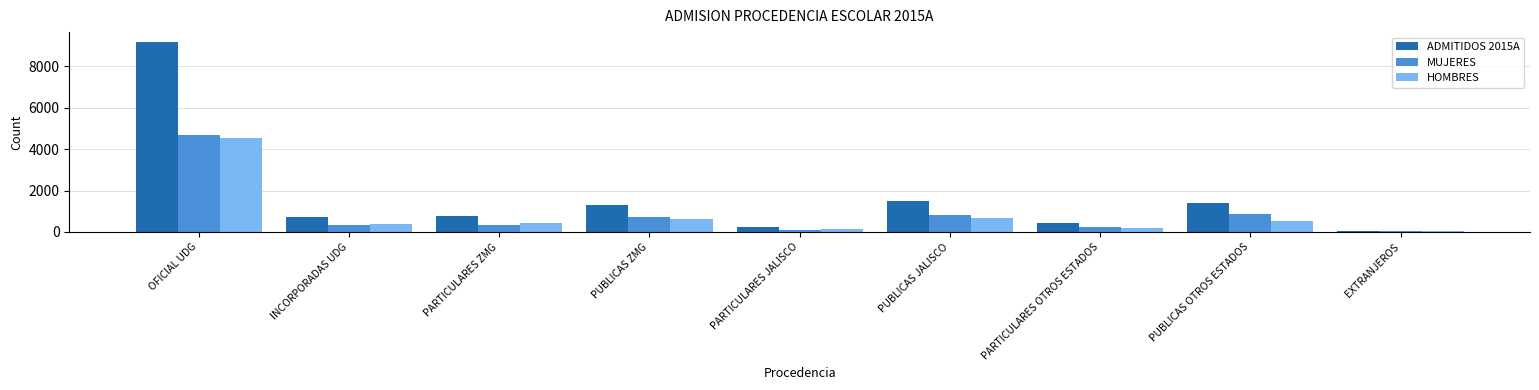

Is the value of MUJERES at EXTRANJEROS greater than the value of ADMITIDOS 2015A at PARTICULARES OTROS ESTADOS?

No